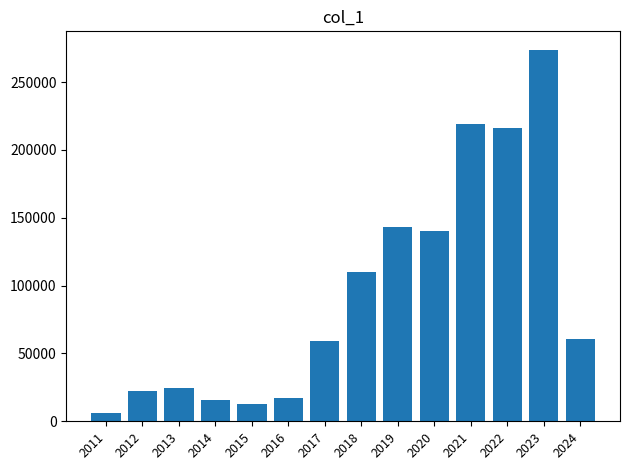

What is the approximate value at 2024, to the nearest 100?

60700